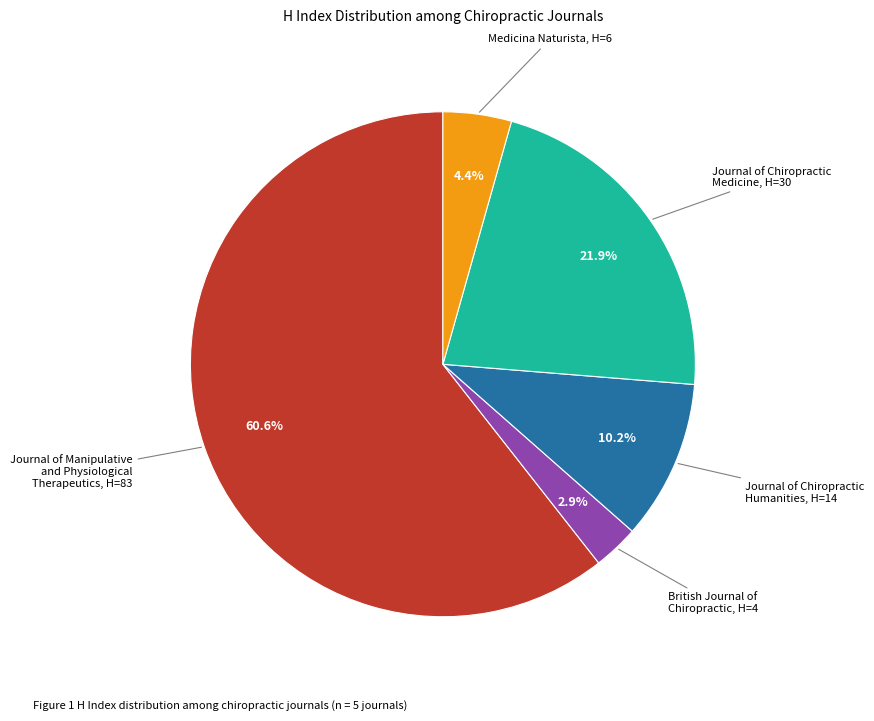

What percentage do British Journal of Chiropractic and Journal of Chiropractic Medicine together represent?

24.8%